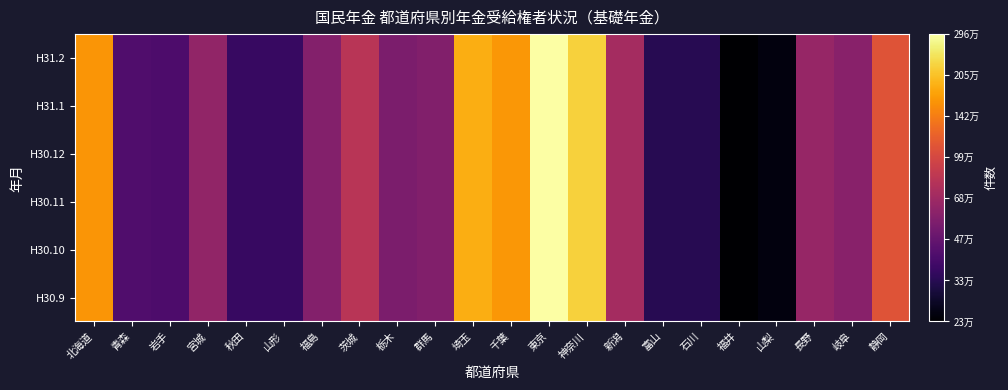

Which series has the widest spread of values?

H30.9